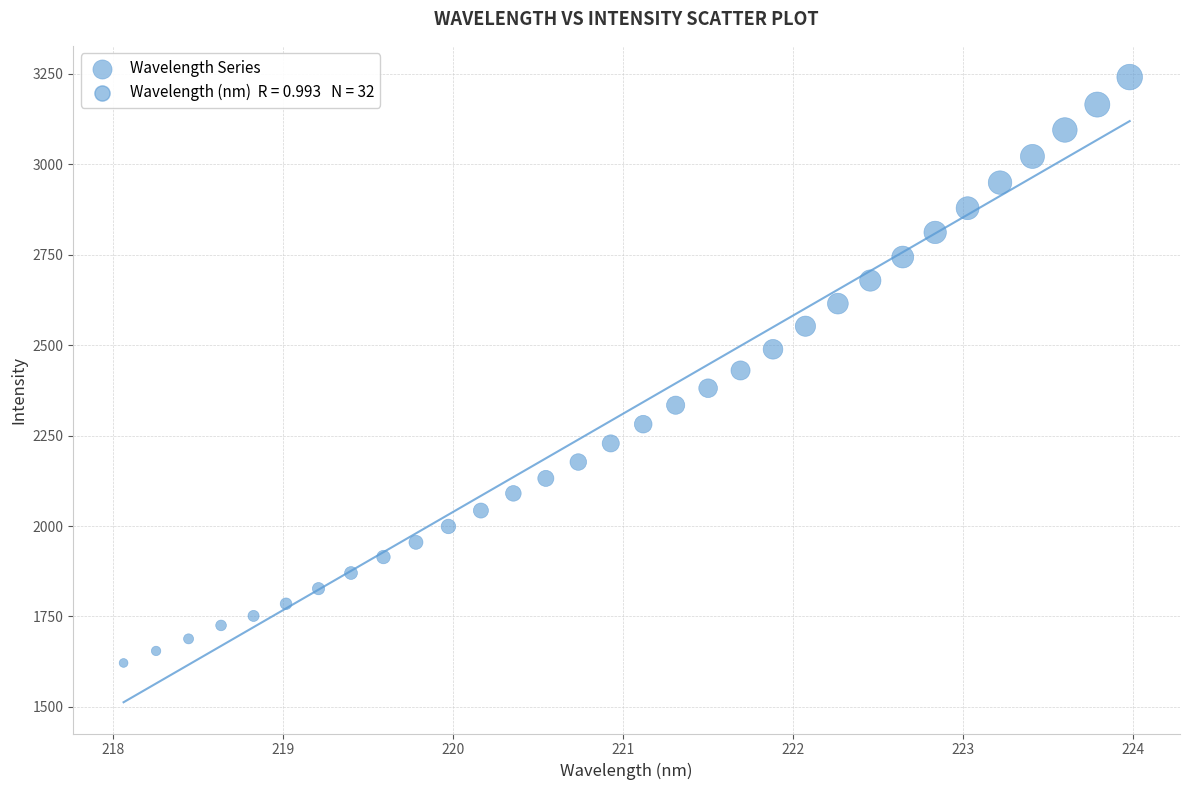

What is the range of X values (max minus min)?

5.9